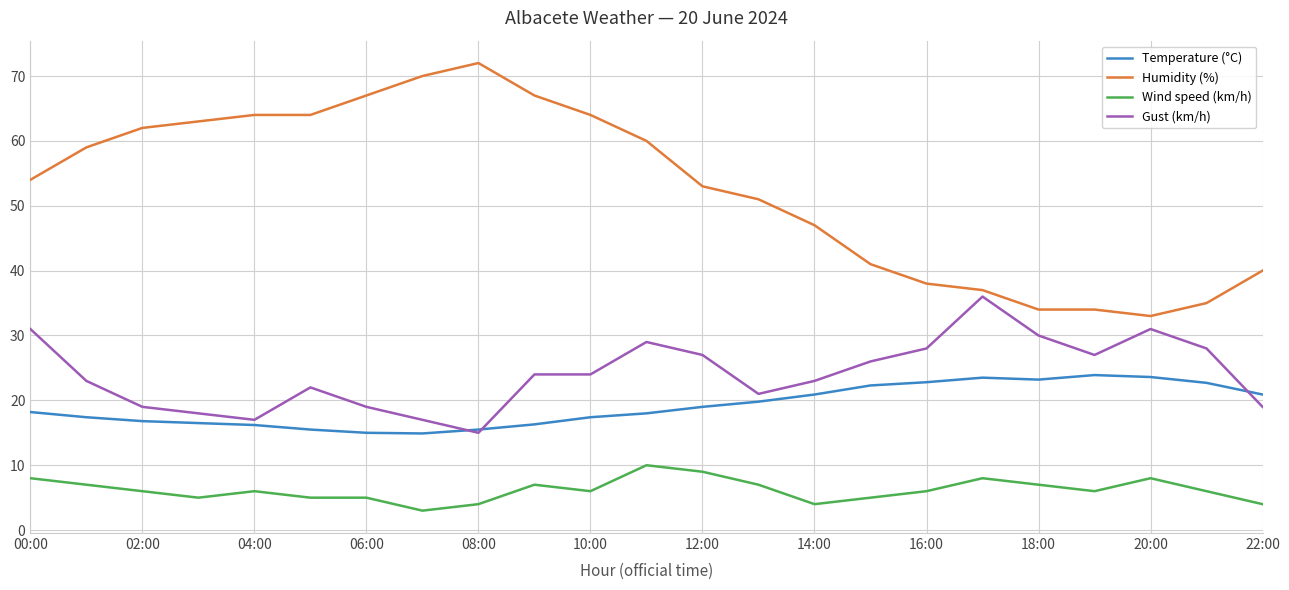

True or false: Humidity (%) and Gust (km/h) cross at least once.

False